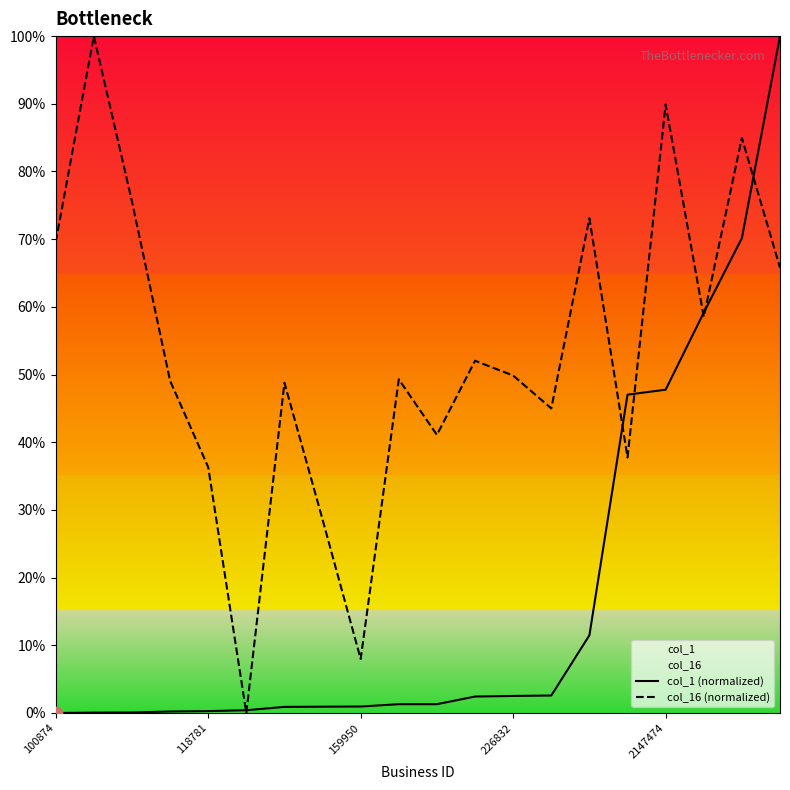

What are all the series names shown in the legend?

col_1 (normalized), col_16 (normalized)